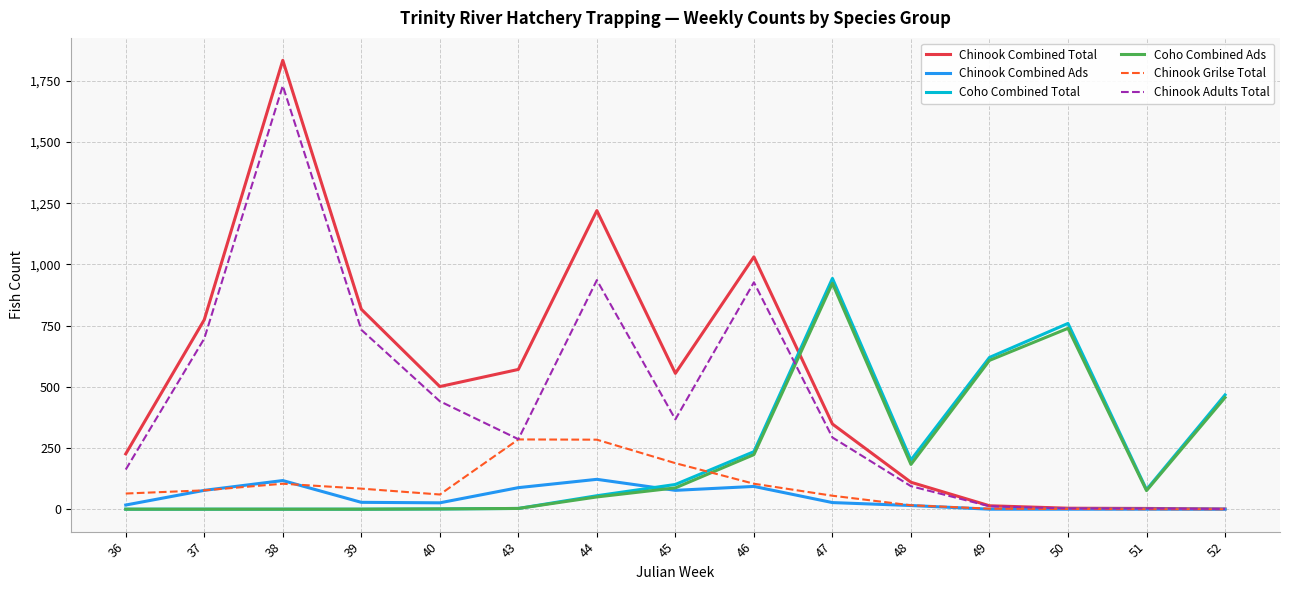

The value of Chinook Combined Total at 46 is 1031. True or false?

True